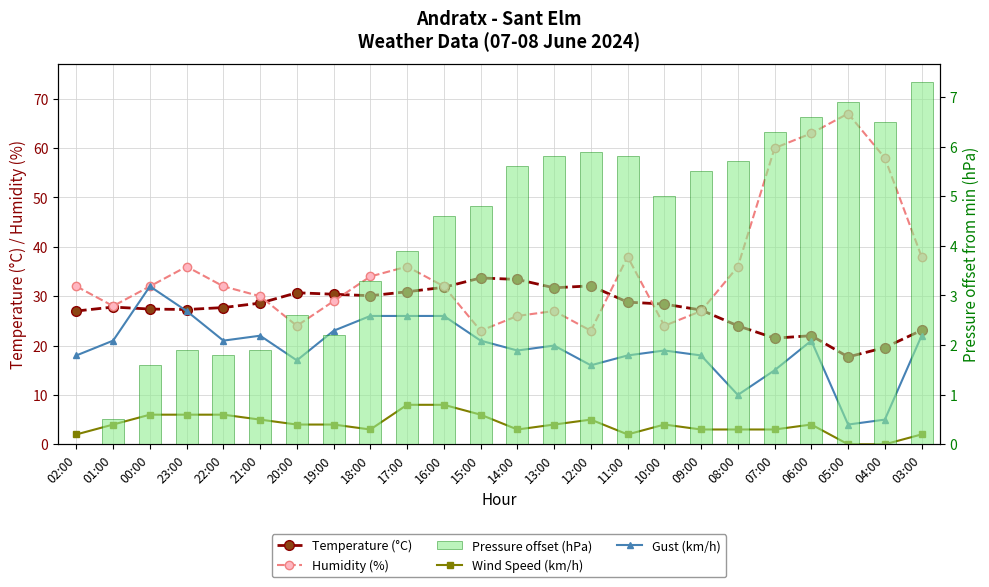

What is the value of the Wind Speed (km/h) bar at the 3rd from the left?

6.0